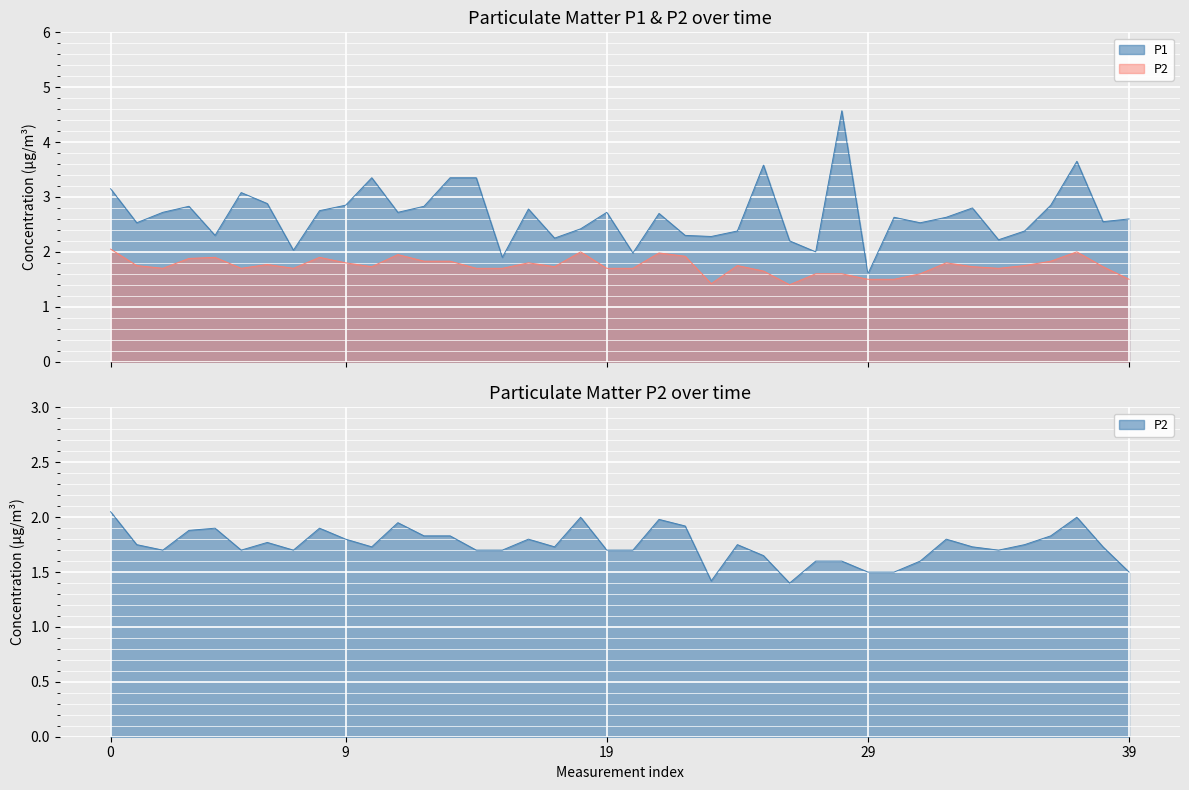

In P1, how many points are lower than both neighbors (excluding endpoints)?

13